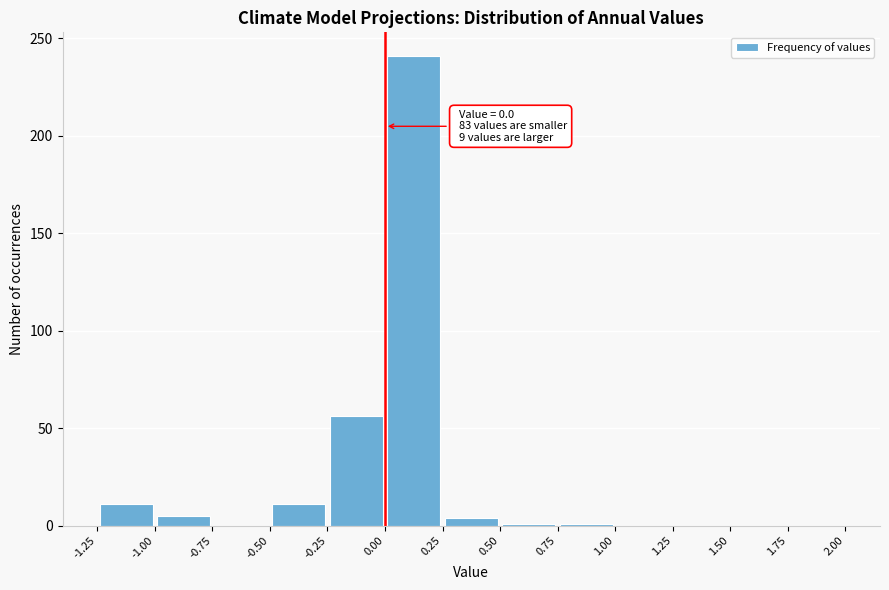

Over which range of the x-axis is the bar tallest?

0.00 to 0.25